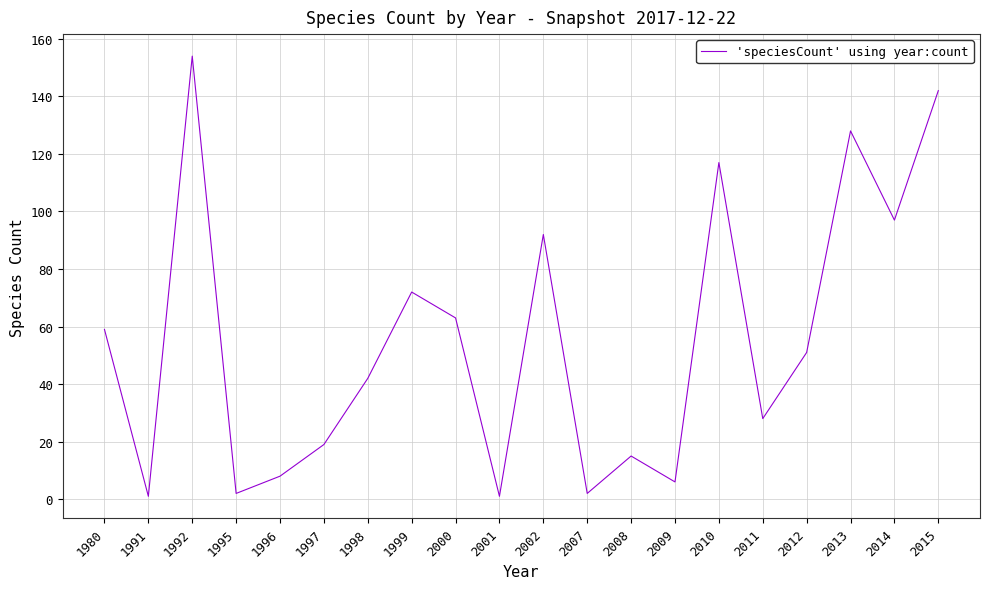

What is the ratio of the value at 1980 to the value at 2011?

2.1